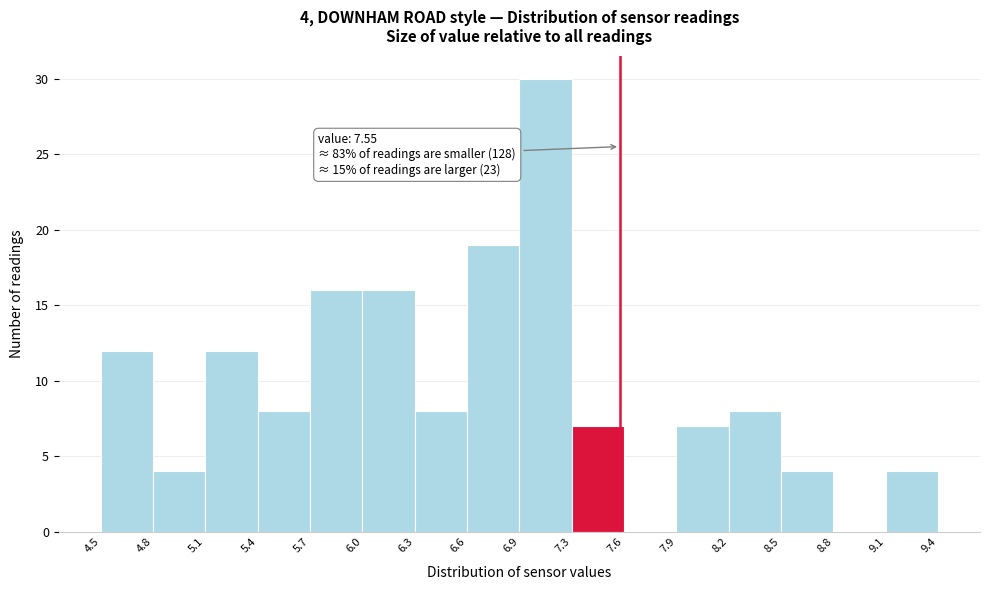

Over which range of the x-axis is the bar tallest?

6.9 to 7.3